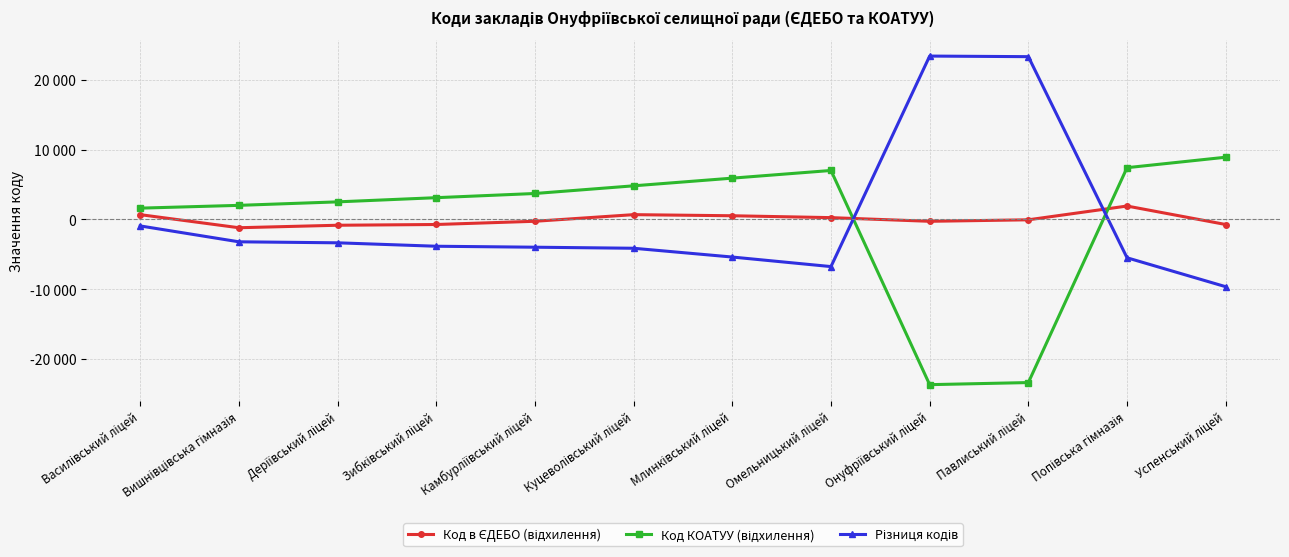

Is this an area chart (filled region under the line)?

No